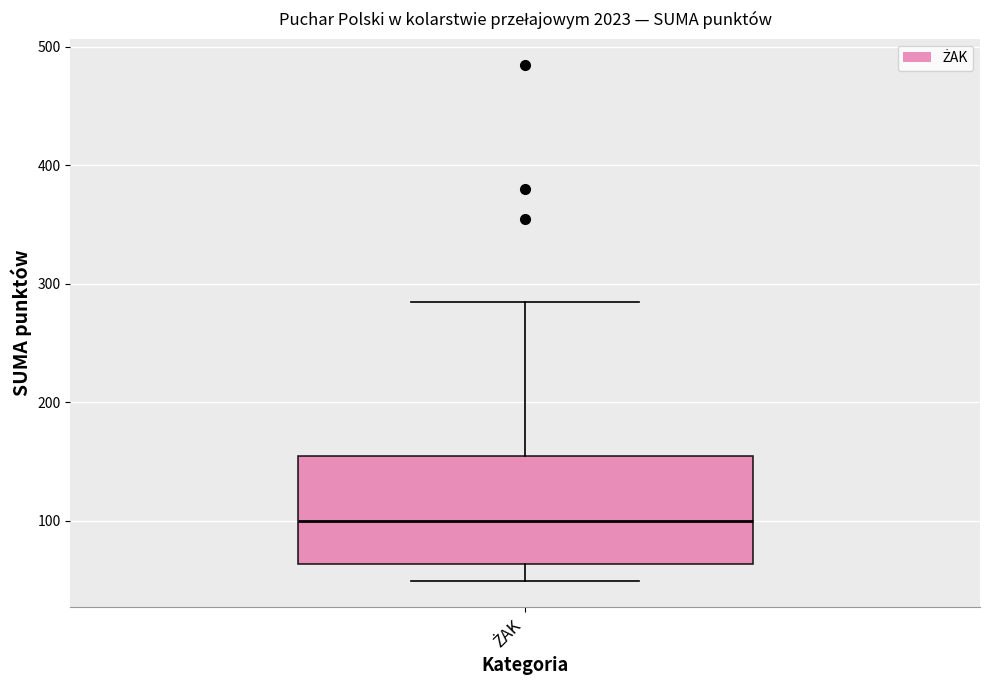

Read this box plot against the y-axis: the position of the median line, the range covered by the box, and the ends of both whiskers. The values are not printed on the chart, so give them approximately, as read against the axis.

median 100, box 60 to 150, whiskers 50 to 290